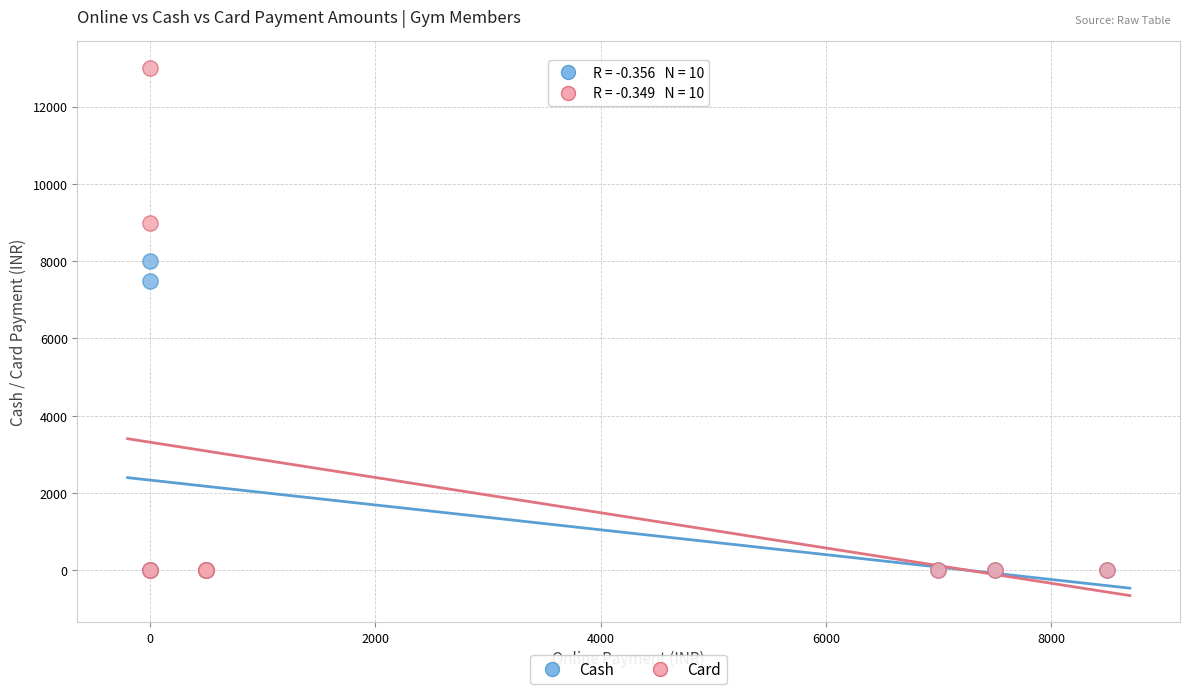

In the Card series, what Y value is closest to 6500?

9000